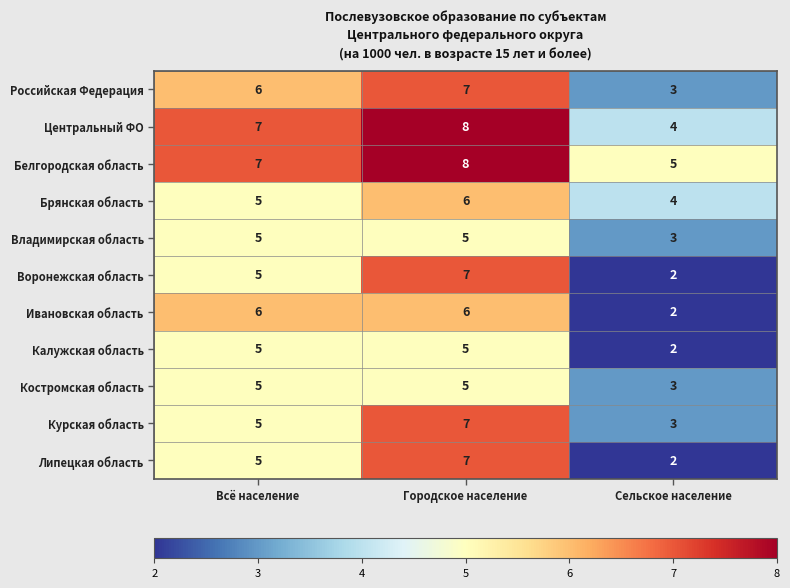

What is the average value of the Российская Федерация series?

5